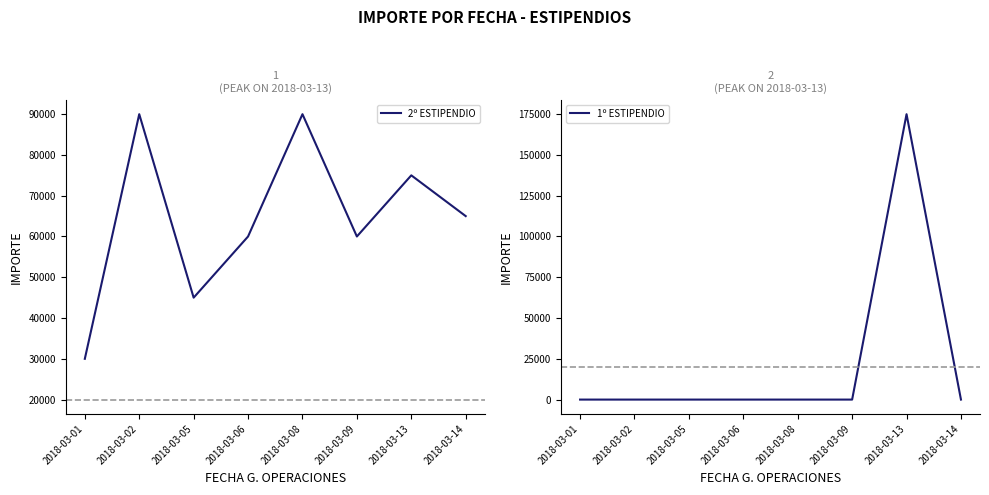

What is the difference between the highest and lowest values at 2018-03-14?

65000